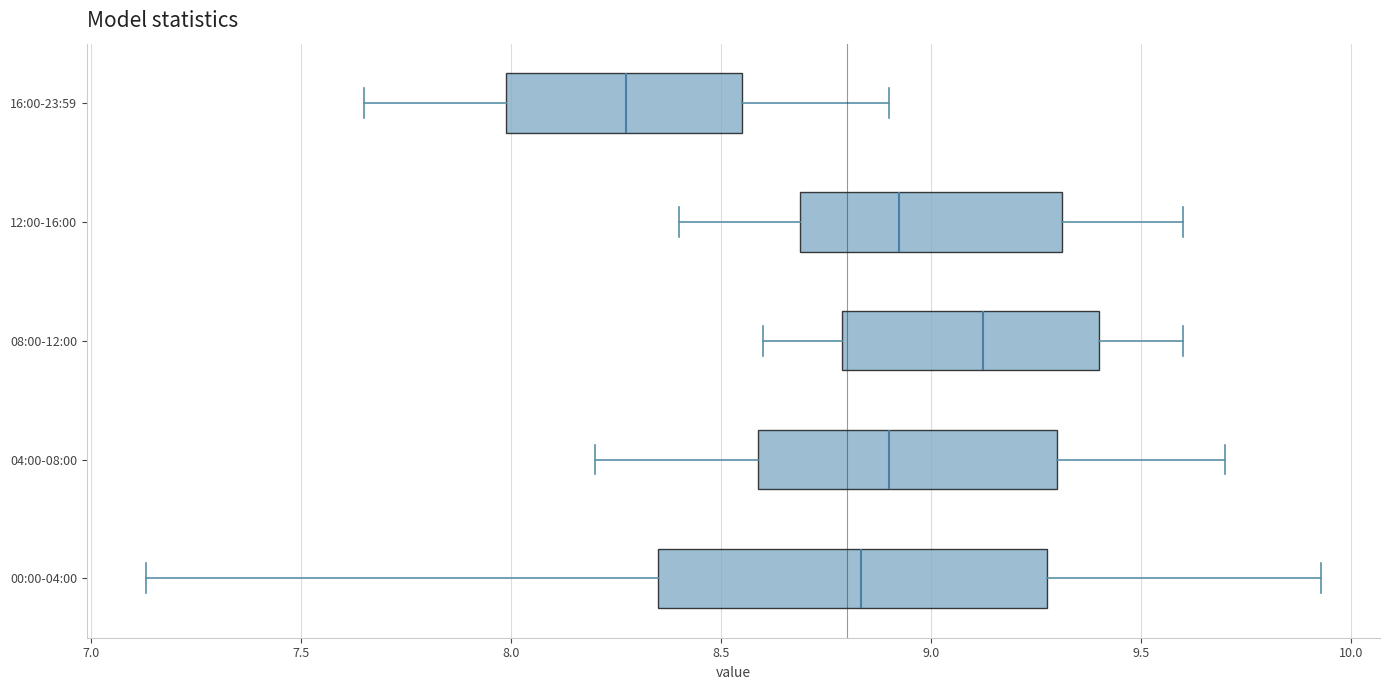

Reading bottom to top, read every box against the x-axis: the position of its median line, the range the box covers, and the ends of its whiskers. The values are not printed on the chart, so give them approximately, as read against the axis.

00:00-04:00: median 8.85, box 8.35 to 9.30, whiskers 7.15 to 9.95
04:00-08:00: median 8.90, box 8.60 to 9.30, whiskers 8.20 to 9.70
08:00-12:00: median 9.15, box 8.80 to 9.40, whiskers 8.60 to 9.60
12:00-16:00: median 8.95, box 8.70 to 9.30, whiskers 8.40 to 9.60
16:00-23:59: median 8.30, box 8.00 to 8.55, whiskers 7.65 to 8.90